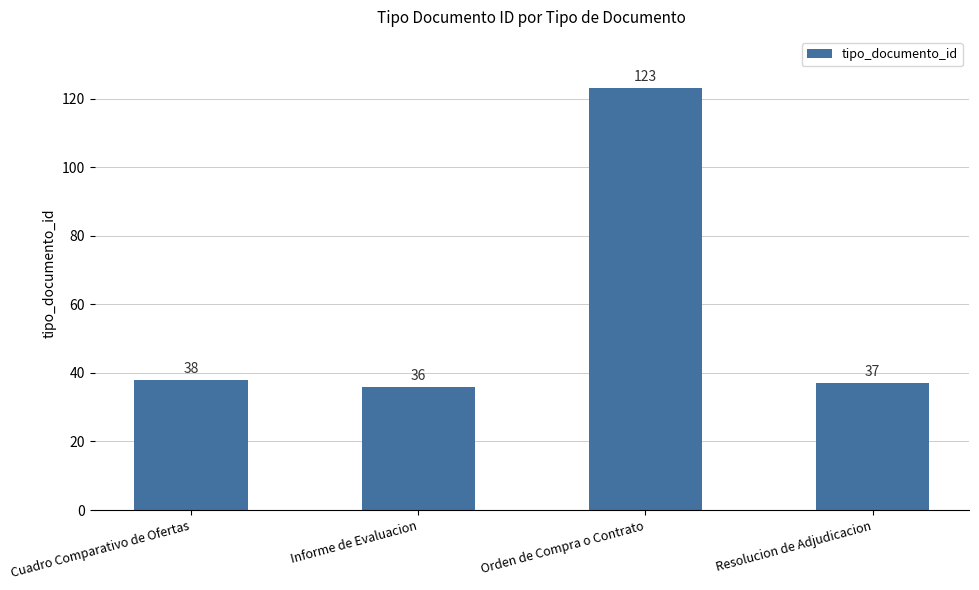

Are the bars horizontal?

No